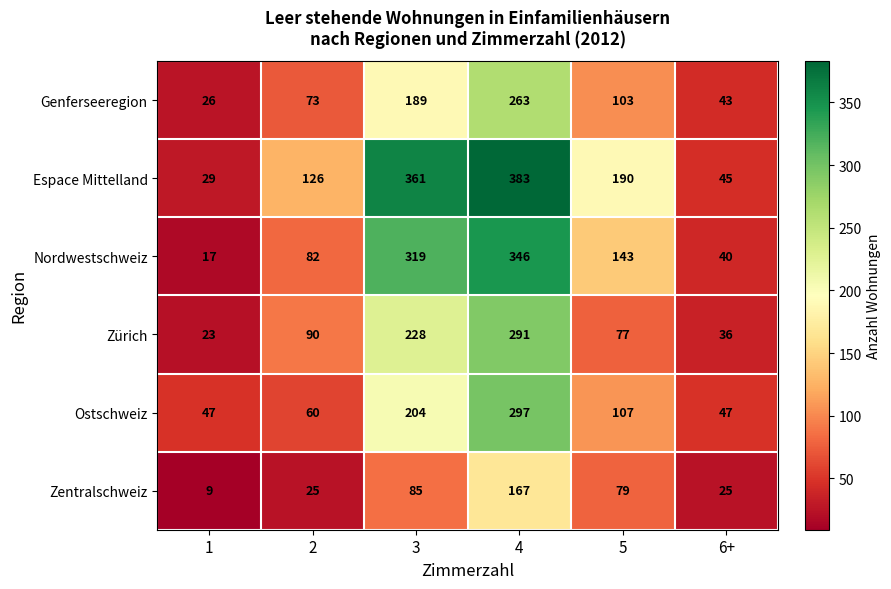

Which label corresponds to the smallest value in the chart?

1